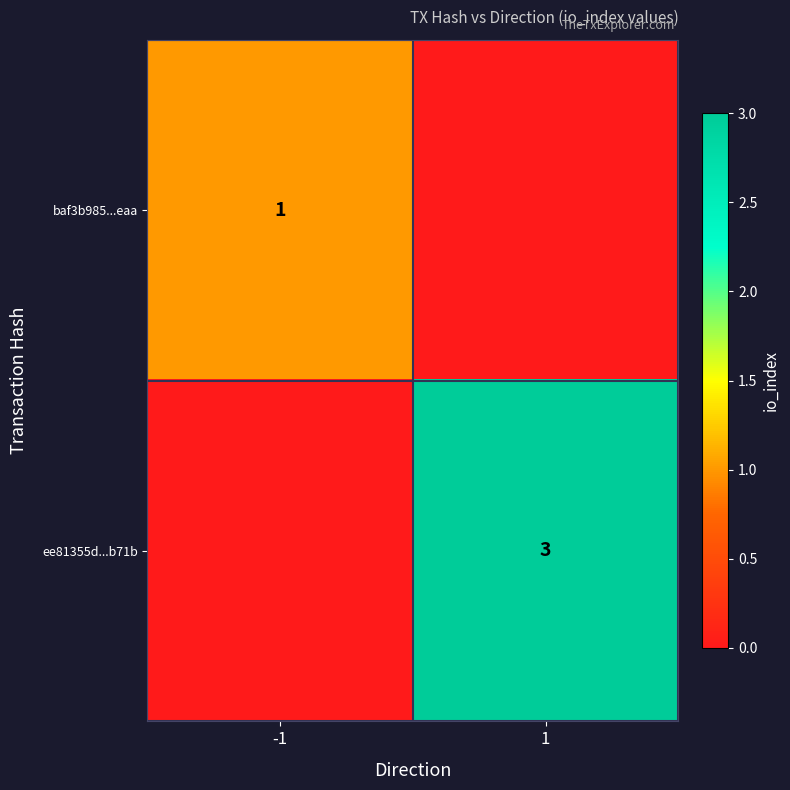

The ee81355d...b71b series shows 3 at 1. True or false?

True